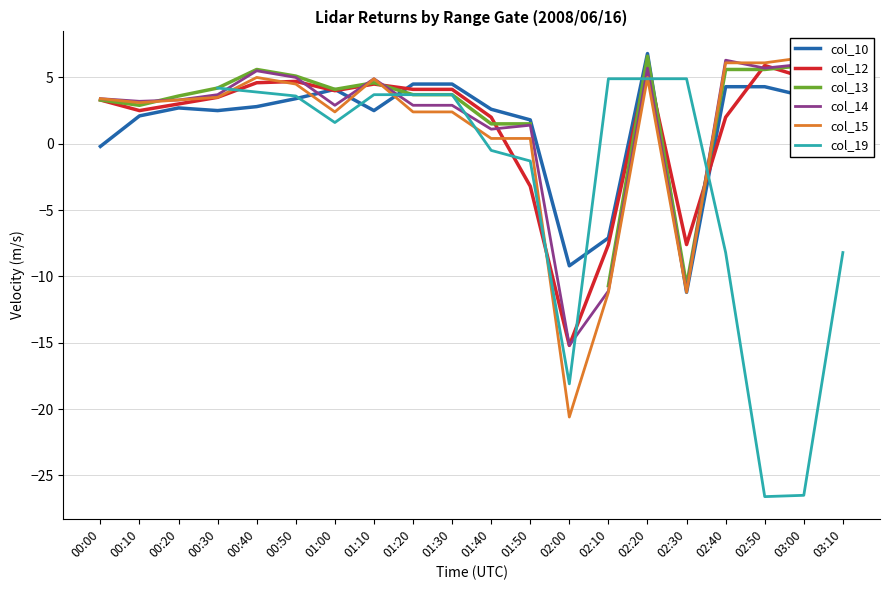

Which label corresponds to the smallest value in the chart?

02:50